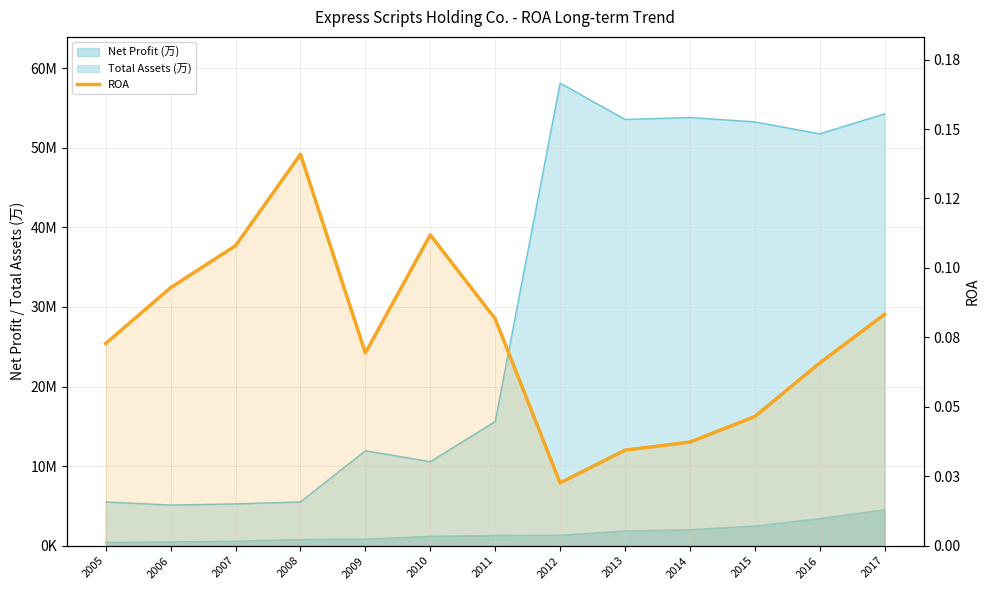

Rank the categories by value from highest to lowest.

2008, 2010, 2007, 2006, 2017, 2011, 2005, 2009, 2016, 2015, 2014, 2013, 2012